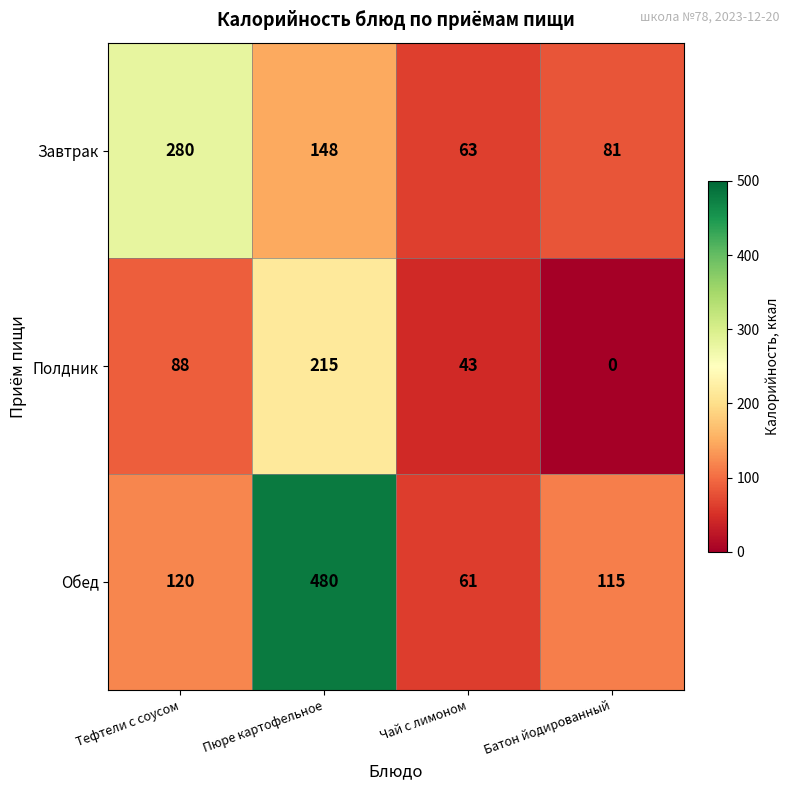

What is the average value of the Обед series?

194